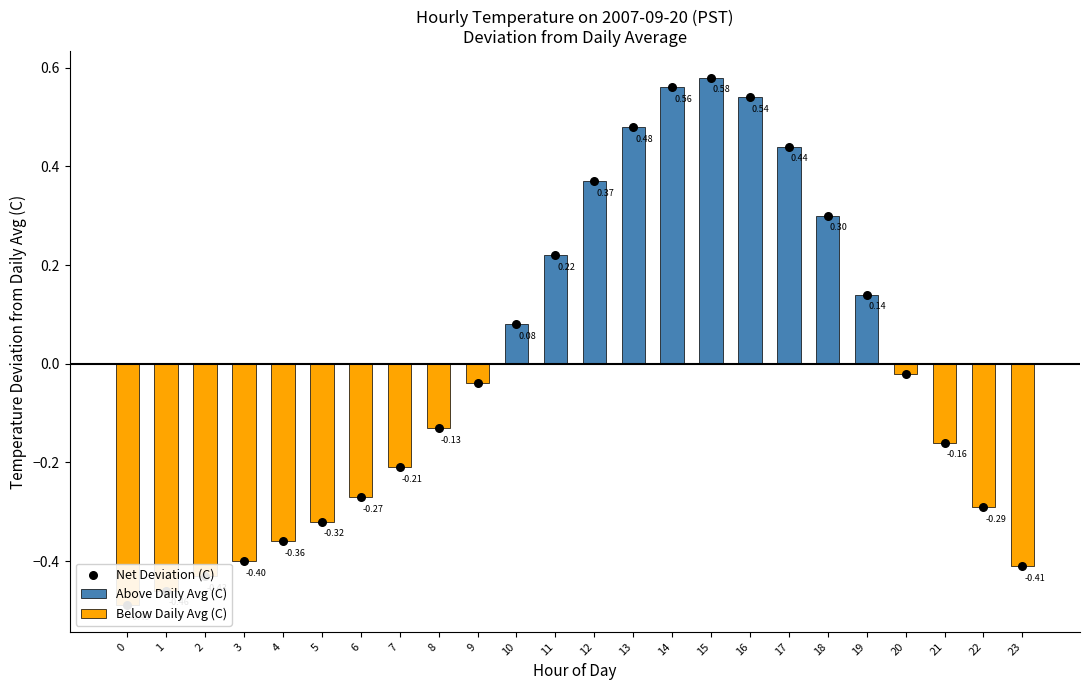

What are all the series names shown in the legend?

Above Daily Avg (C), Below Daily Avg (C), Net Deviation (C)